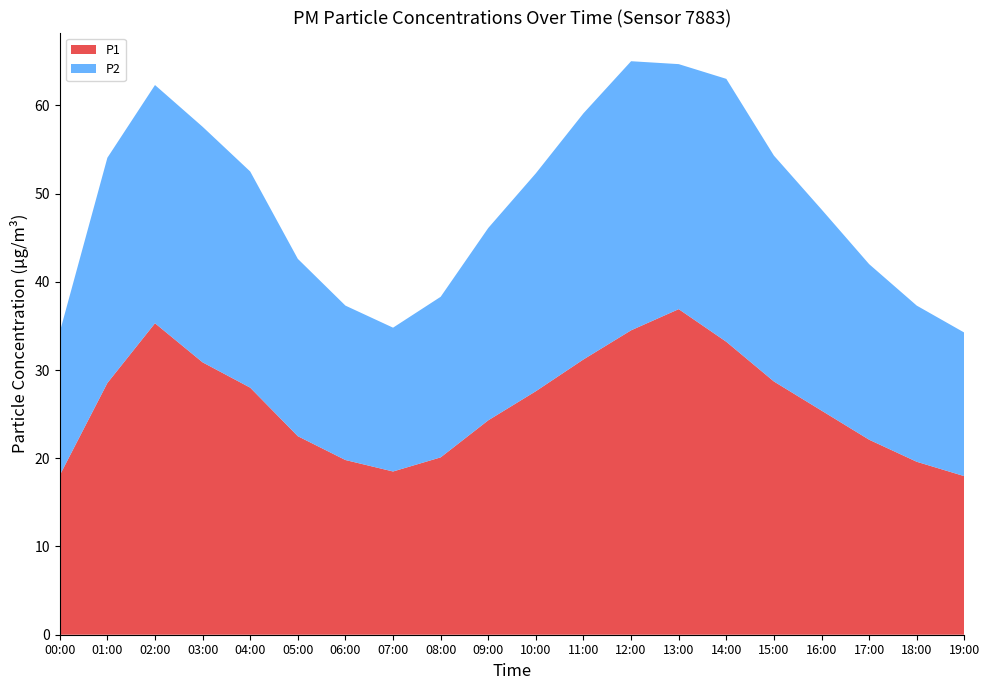

Reading left to right, transcribe all the data shown in this chart.

P1: 18.1	28.5	35.3	30.9	28.0	22.5	19.8	18.5	20.1	24.3	27.6	31.2	34.5	36.9	33.2	28.7	25.4	22.1	19.6	18.0
P2: 16.2	25.5	27.0	26.7	24.5	20.1	17.5	16.3	18.2	21.8	24.7	27.9	30.5	27.8	29.8	25.6	22.8	19.9	17.7	16.3